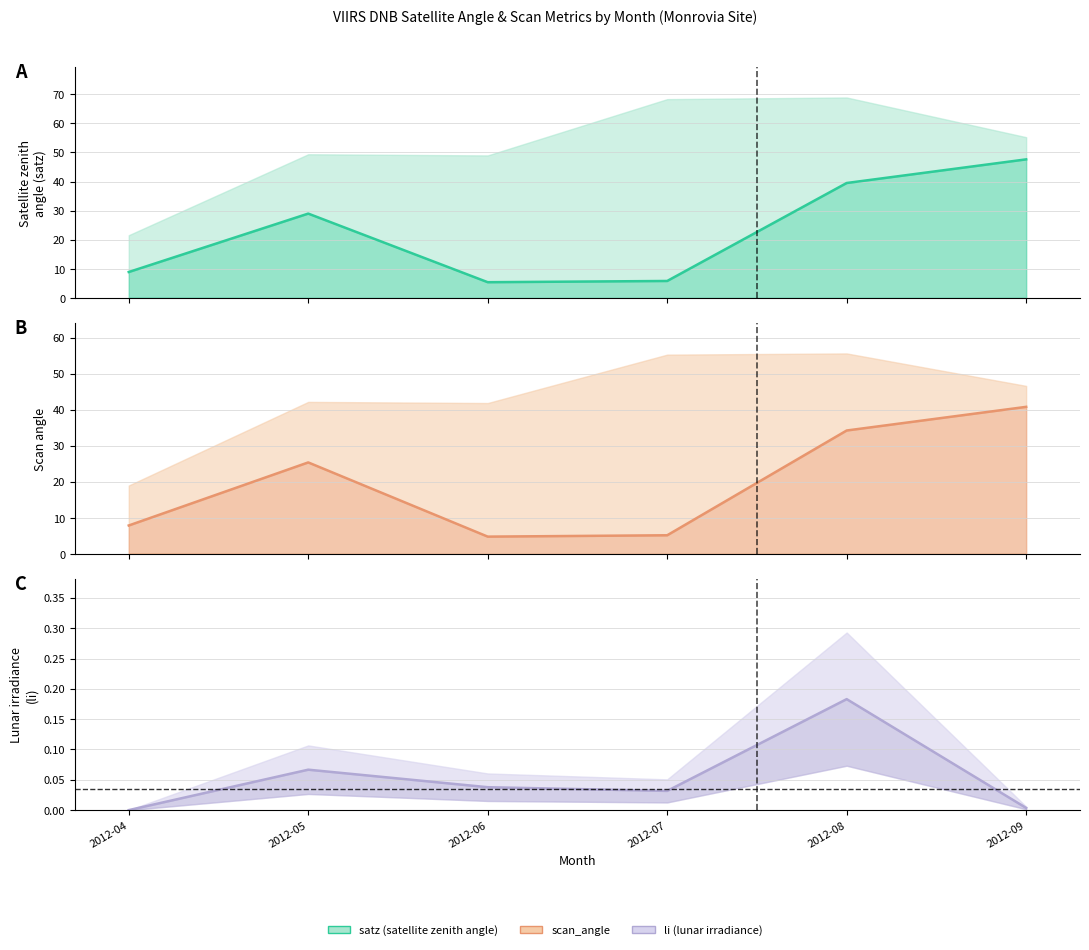

Does the chart have visible grid lines?

Yes